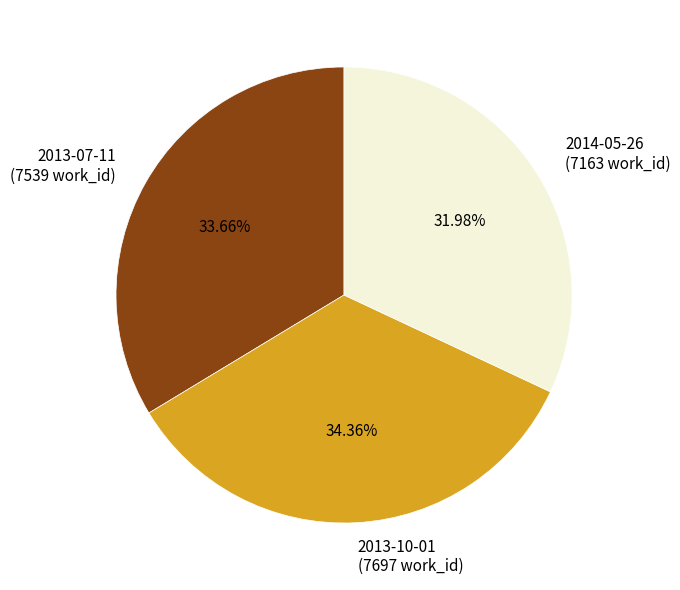

To the nearest percent, what is the difference between the largest and smallest slice percentages?

2%